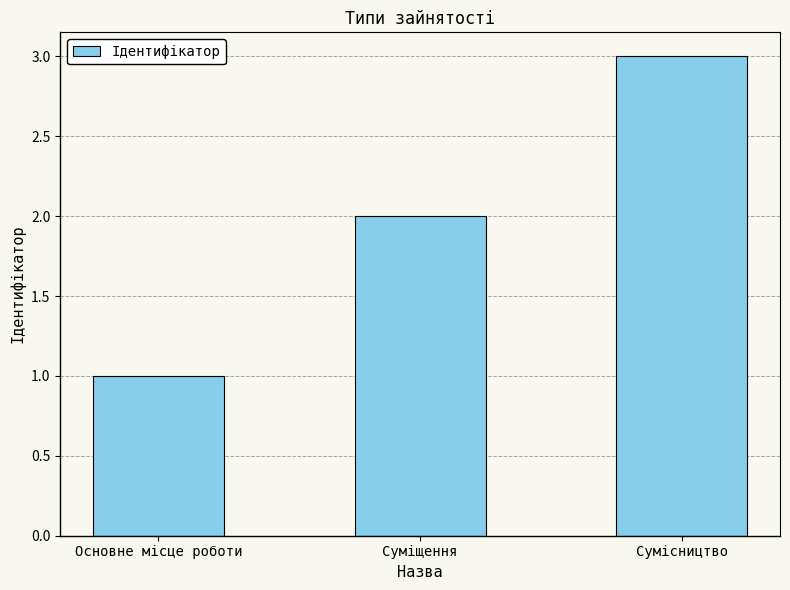

What is the change in value from Суміщення to Сумісництво?

+1